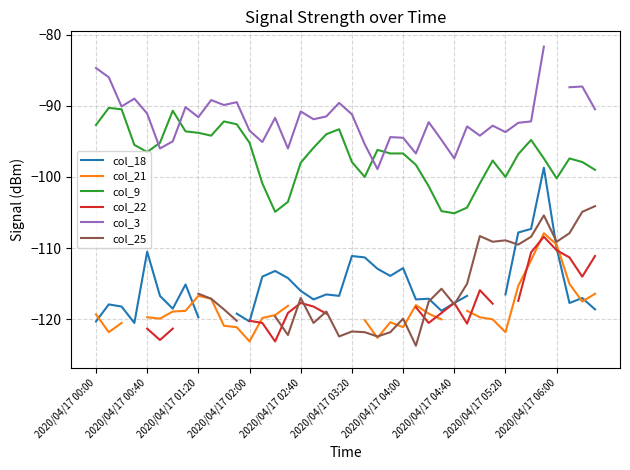

What position from the left is 31?

32